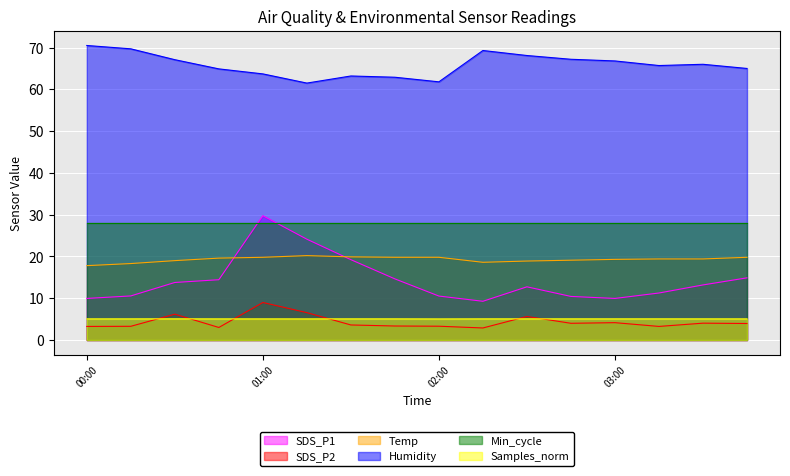

What is the maximum value for SDS_P1?

29.8